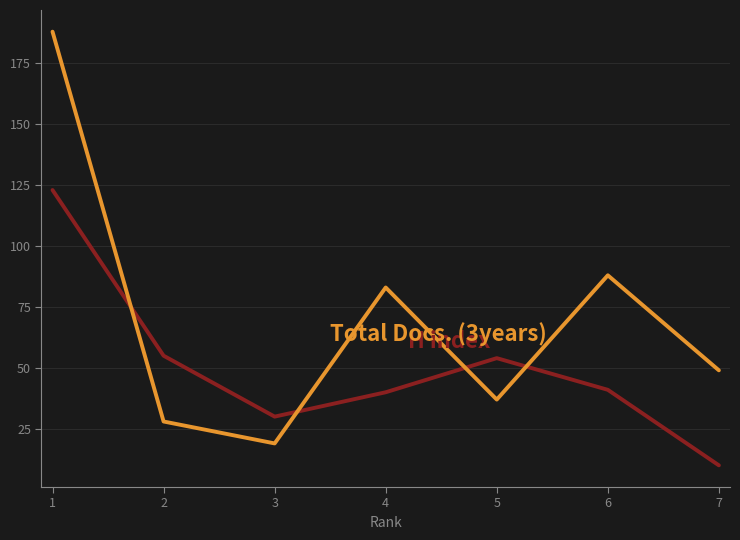

Which category has the lowest value across all series?

7